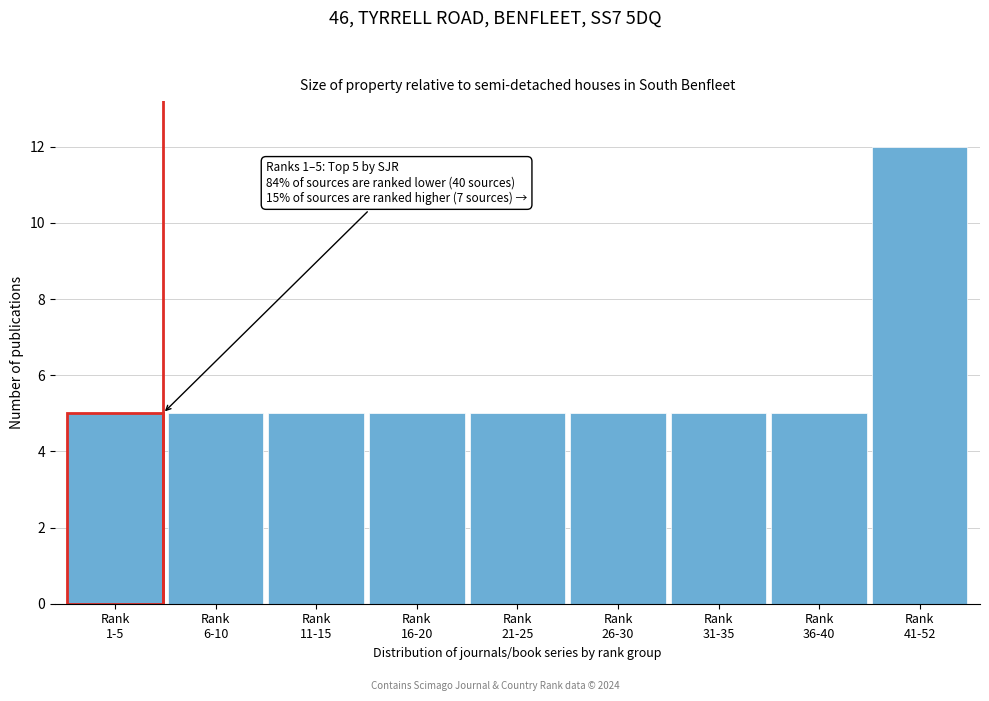

Reading left to right, transcribe all the data shown in this chart.

5	5	5	5	5	5	5	5	12